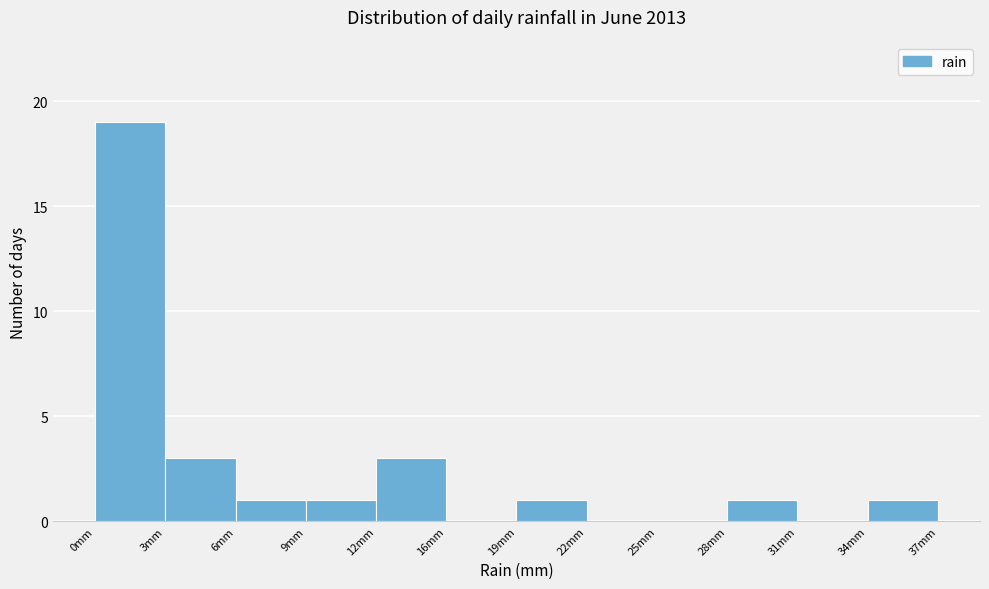

Reading right to left, extract all data points from this chart.

37mm=1	34mm=0	28mm=1	25mm=0	22mm=0	19mm=1	16mm=0	12mm=3	9mm=1	6mm=1	3mm=3	0mm=19